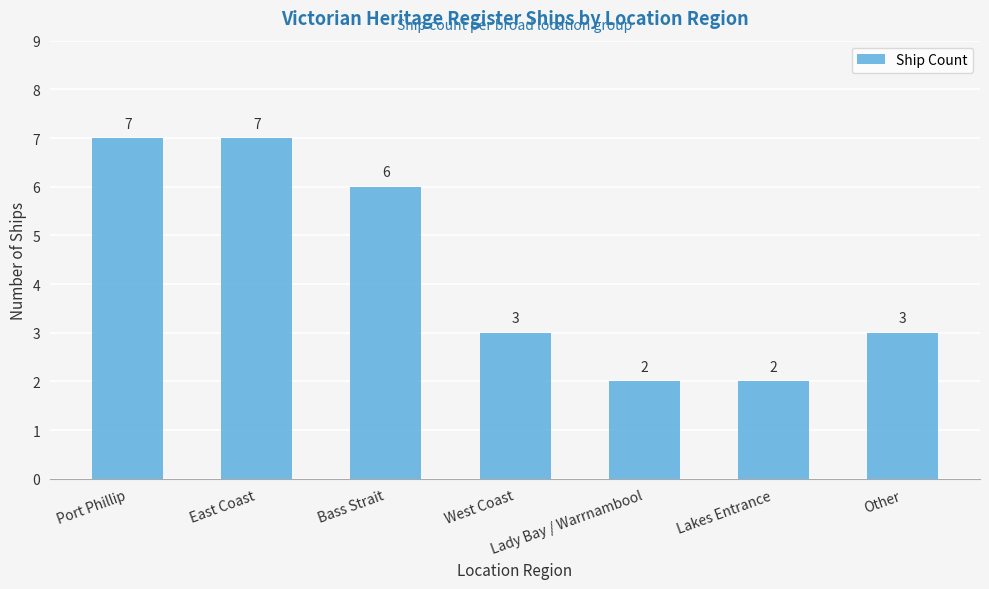

Reading left to right, extract all data points from this chart.

Port Phillip=7	East Coast=7	Bass Strait=6	West Coast=3	Lady Bay / Warrnambool=2	Lakes Entrance=2	Other=3